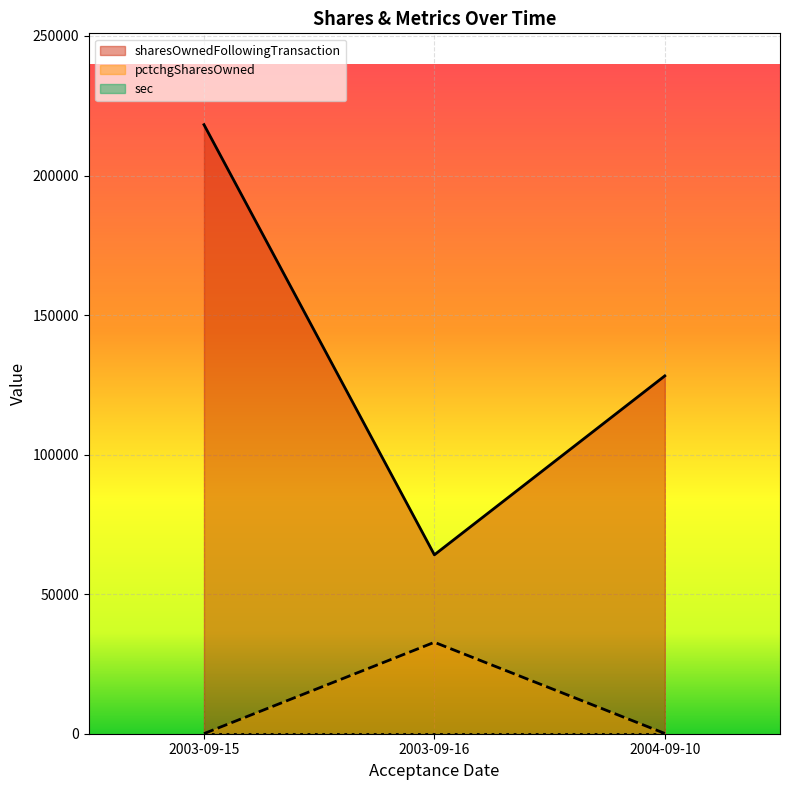

Rank the categories by pctchgSharesOwned value from lowest to highest.

2003-09-15, 2004-09-10, 2003-09-16